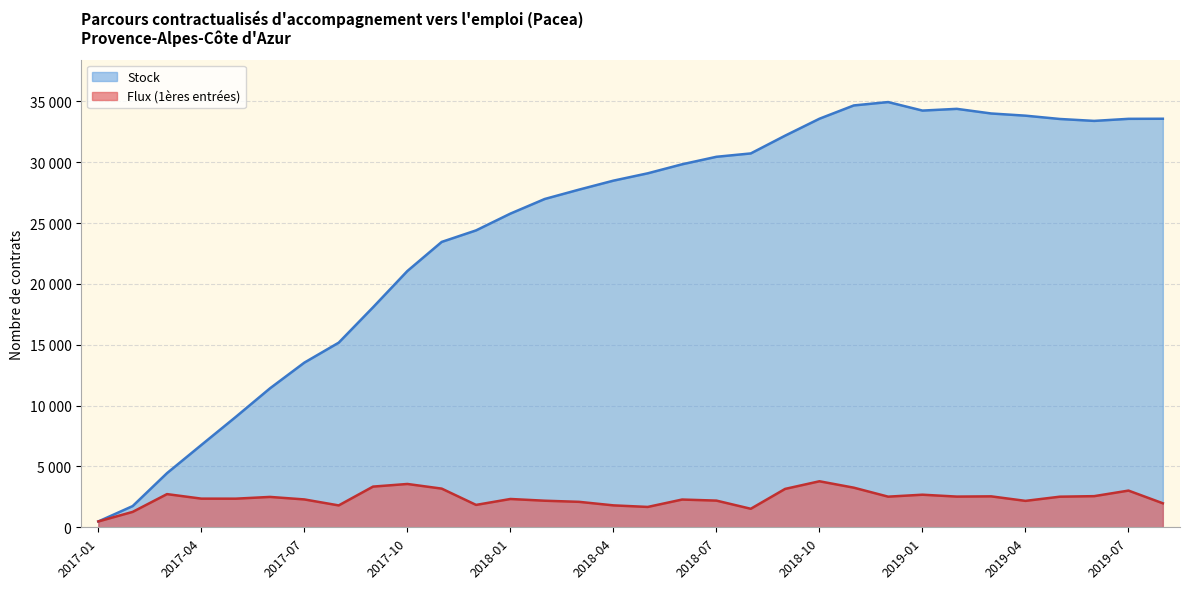

What is the difference between the second highest and second lowest values in the Flux (1ères entrées) series?

2294